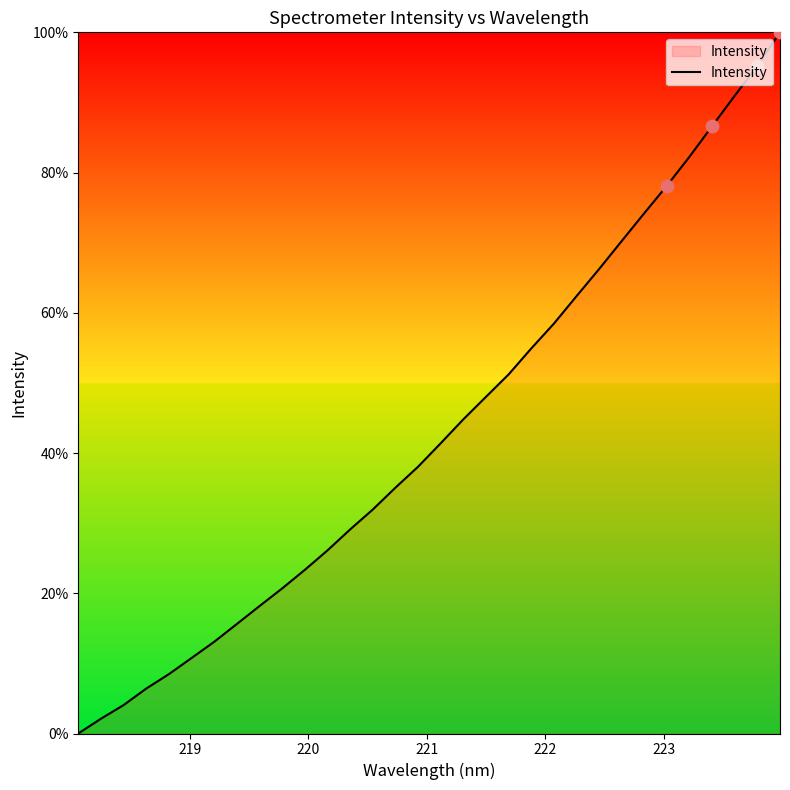

What is the difference between the maximum and minimum values?

100.0